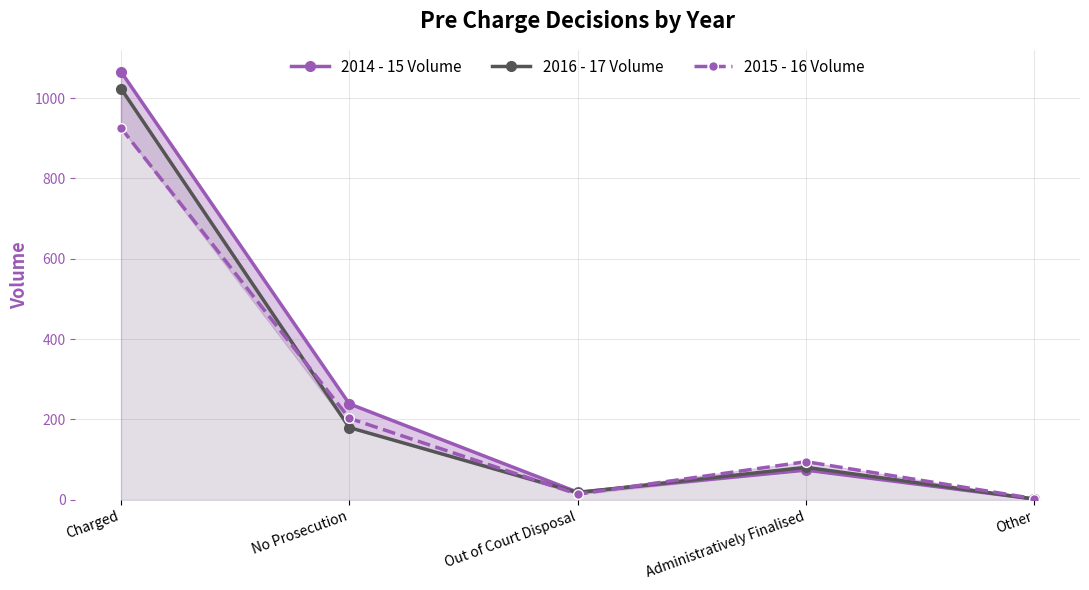

What is the lowest value of the 2015 - 16 Volume series?

3